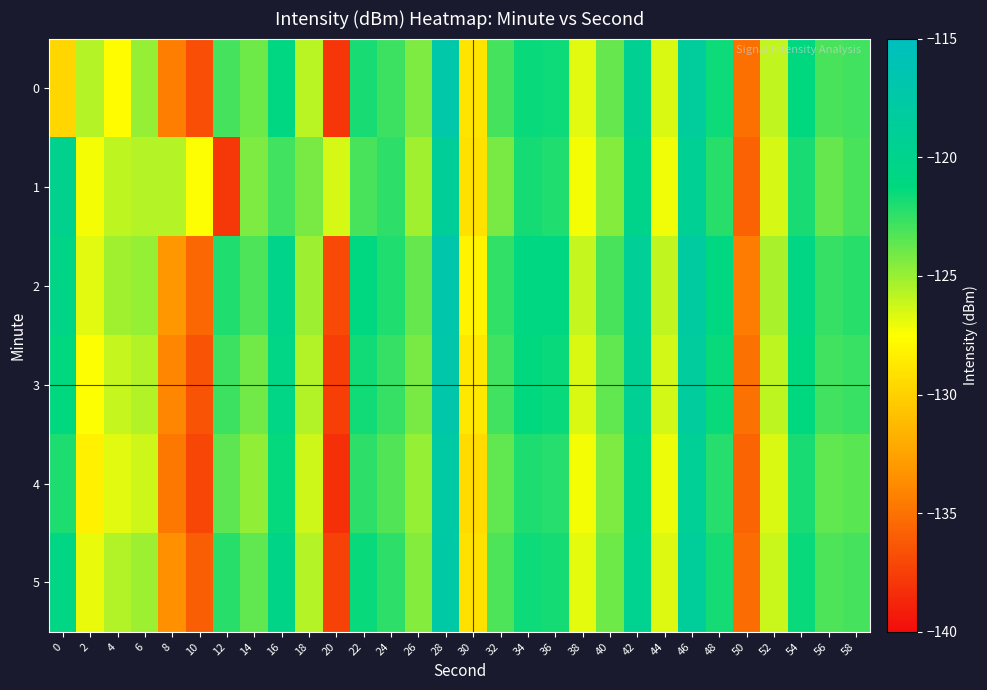

Rank the series at 26 from highest to lowest value.

2, 3, 0, 5, 4, 1